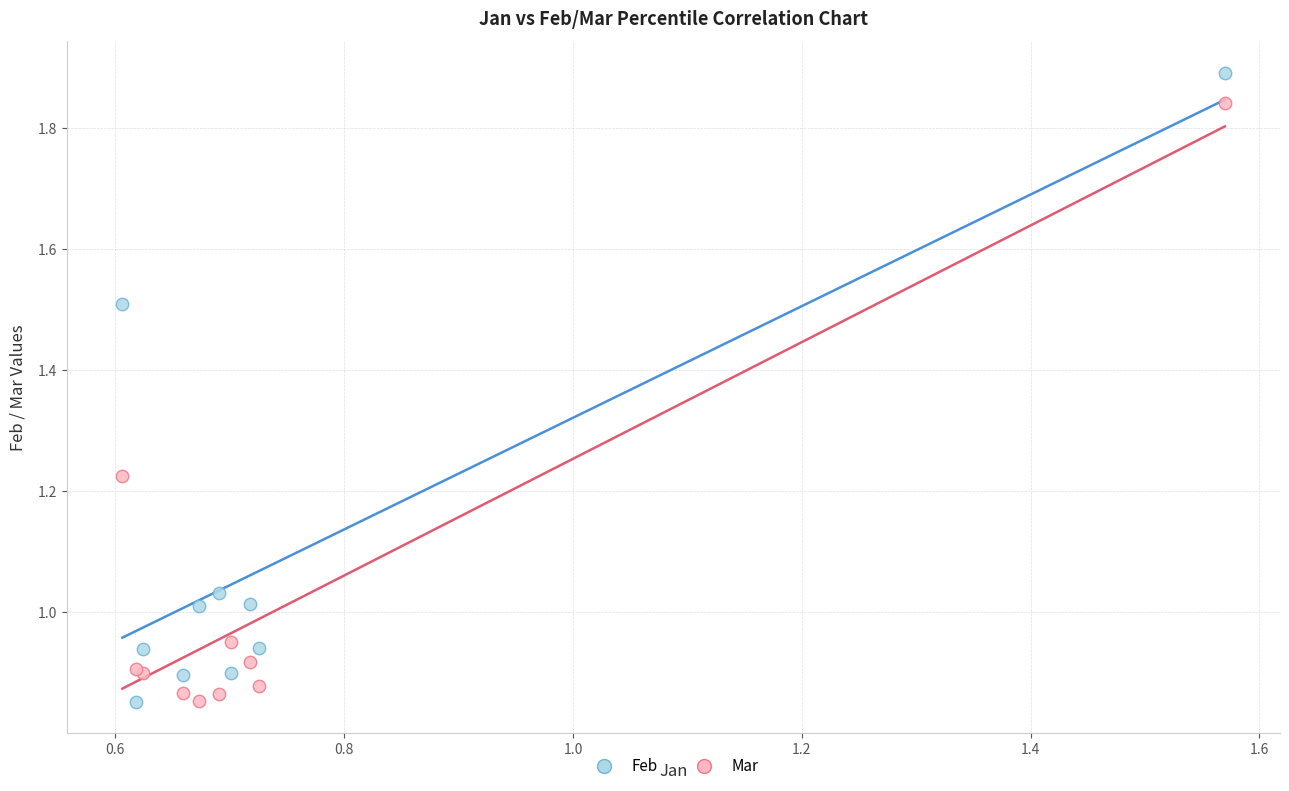

Which series contains the highest Y value?

Feb